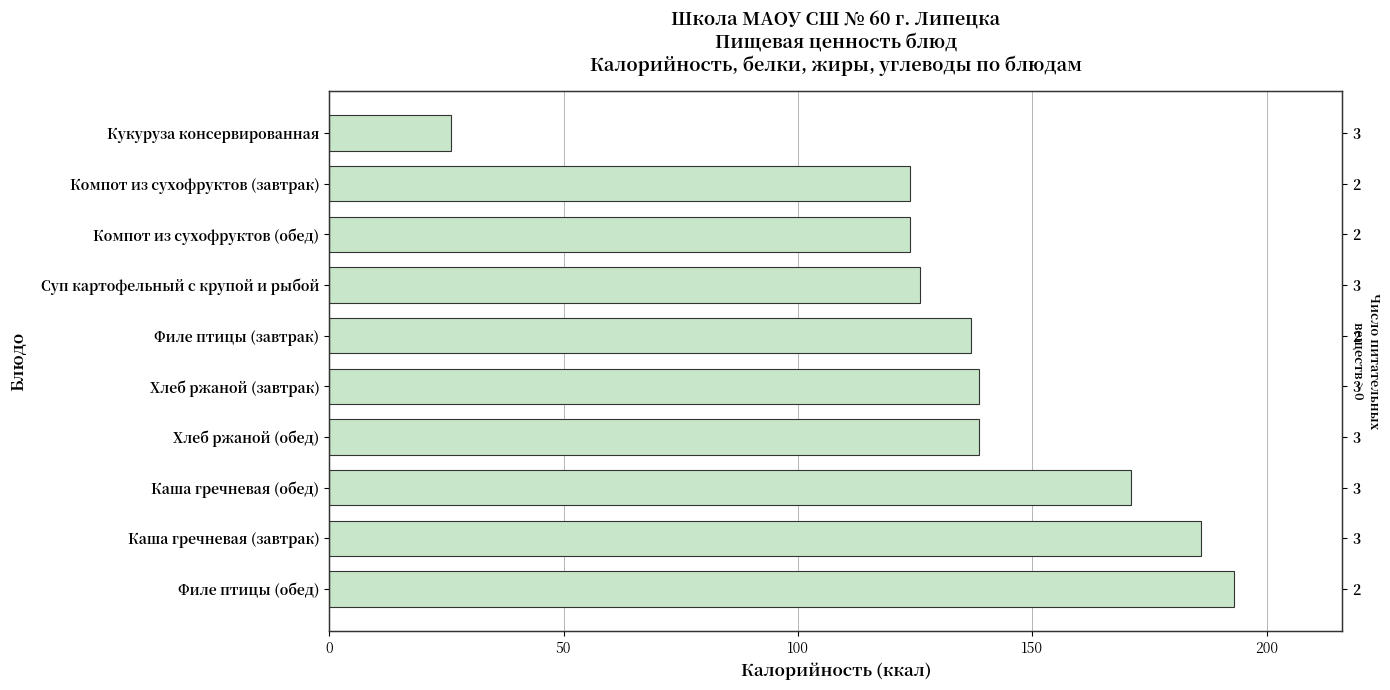

The chart shows a value of 171.0 at Каша гречневая (обед). True or false?

True